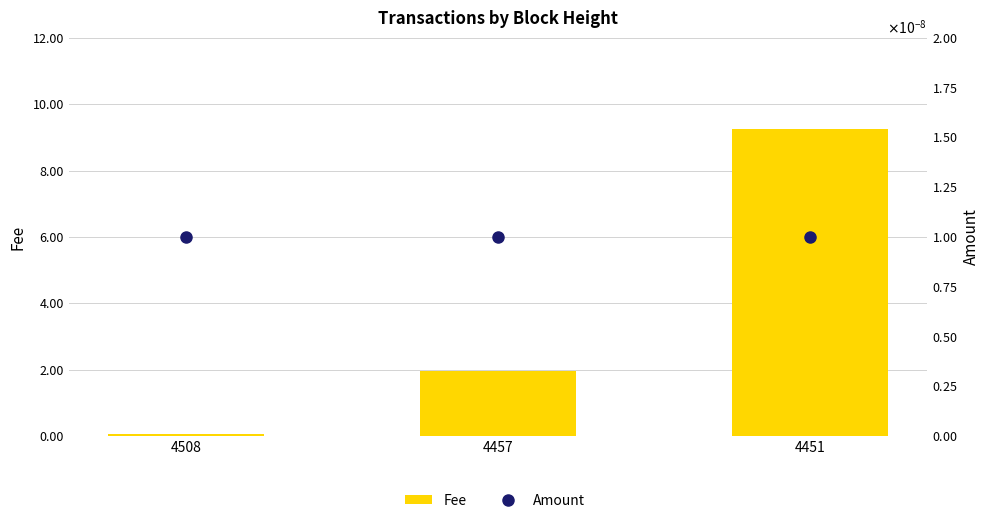

At which category is the sum across all series the highest?

4451